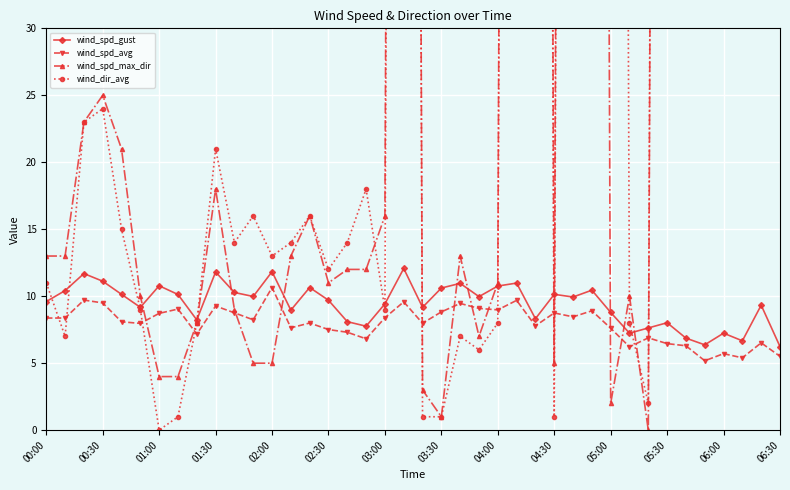

True or false: wind_spd_gust has more than 2 points higher than both neighbors.

True